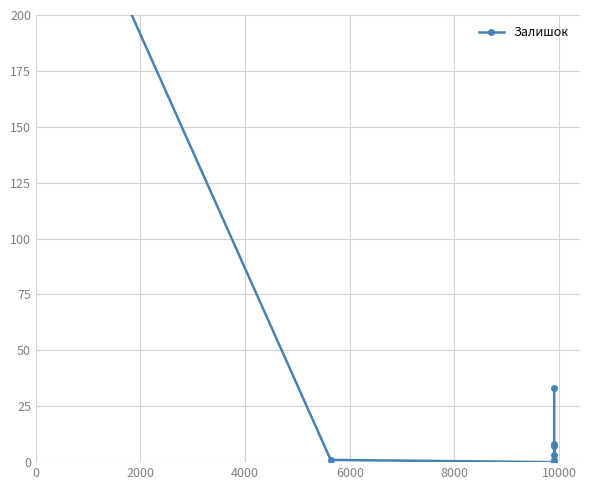

Does the chart have visible grid lines?

Yes